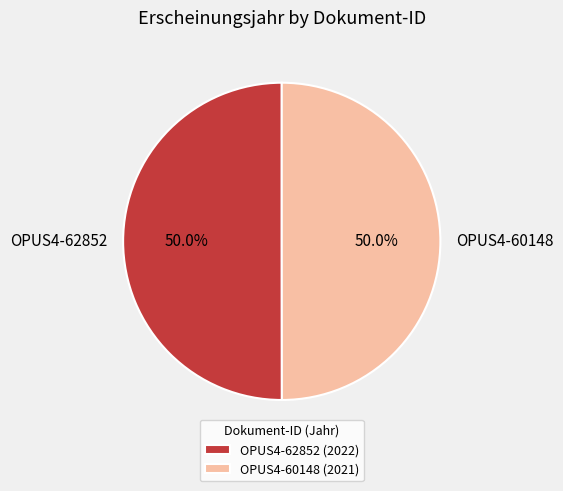

What percentage is NOT represented by OPUS4-62852?

50.0%